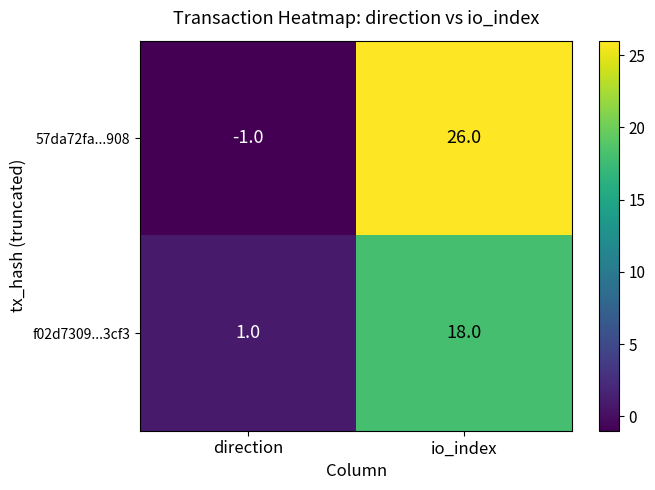

What is the difference between the highest and lowest values at direction?

2